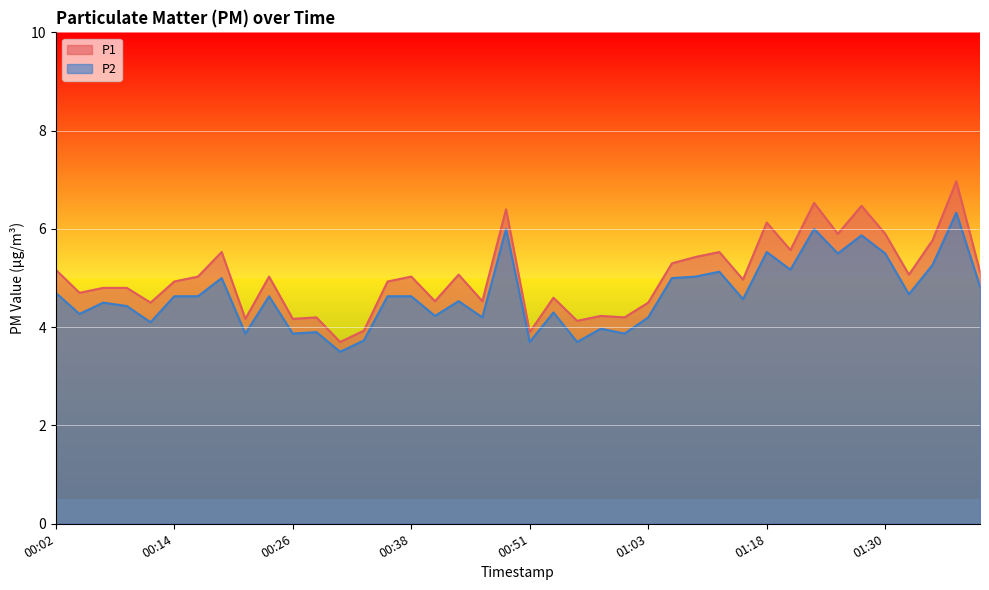

How many data points in P1 are less than 5?

20